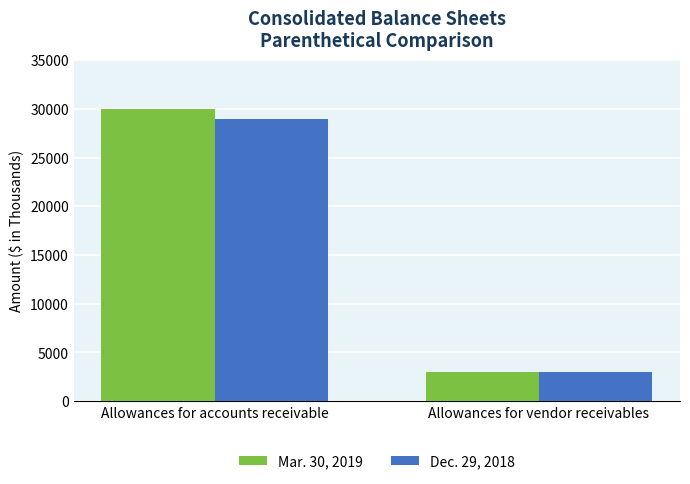

Reading right to left, transcribe all the data shown in this chart.

Mar. 30, 2019: 3000	30000
Dec. 29, 2018: 3000	29000